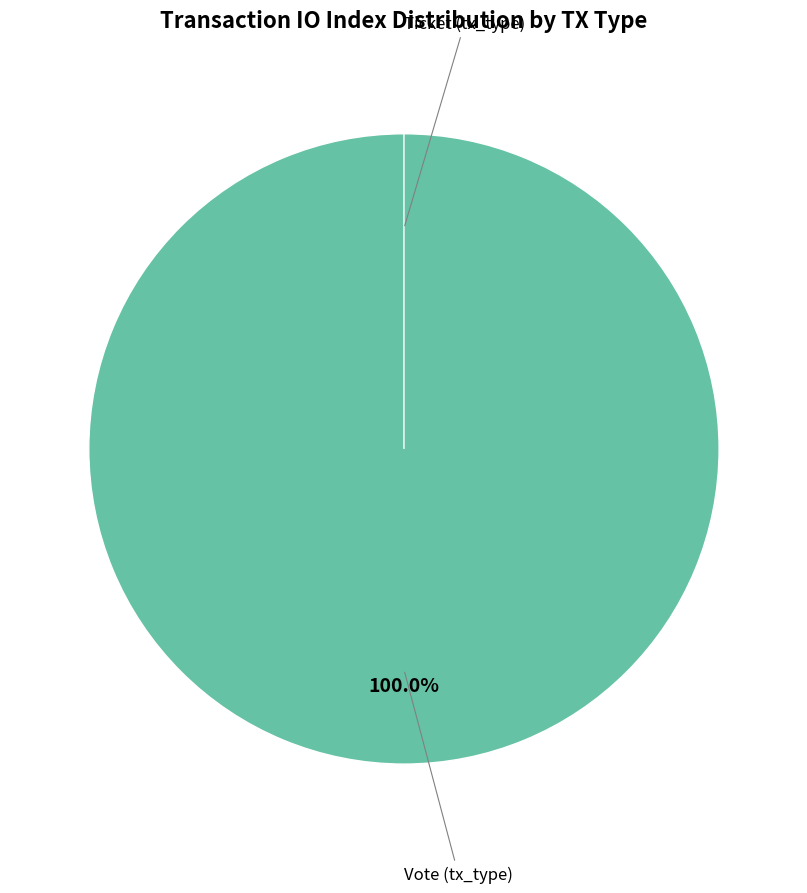

To the nearest percent, what is the average slice percentage?

50%